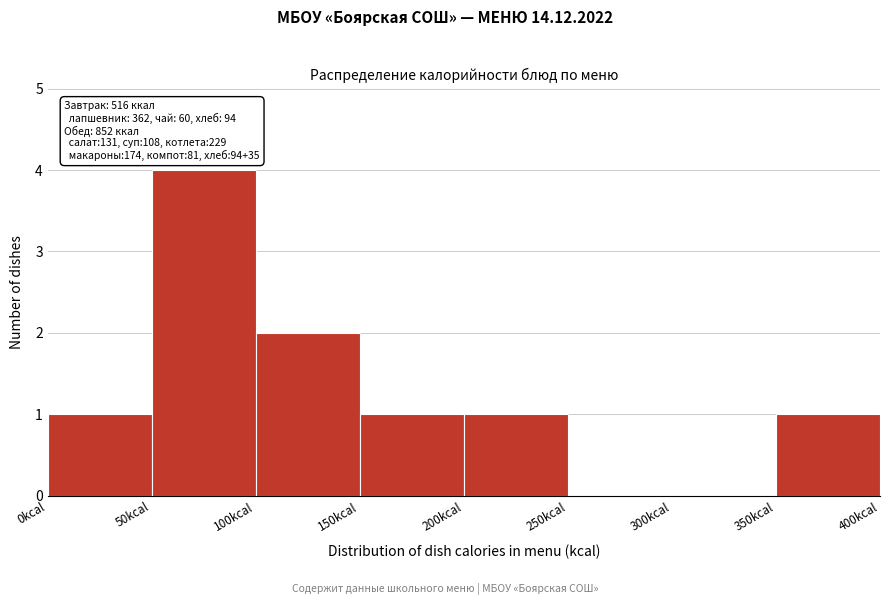

Over which range of the x-axis is the bar tallest?

50 to 100